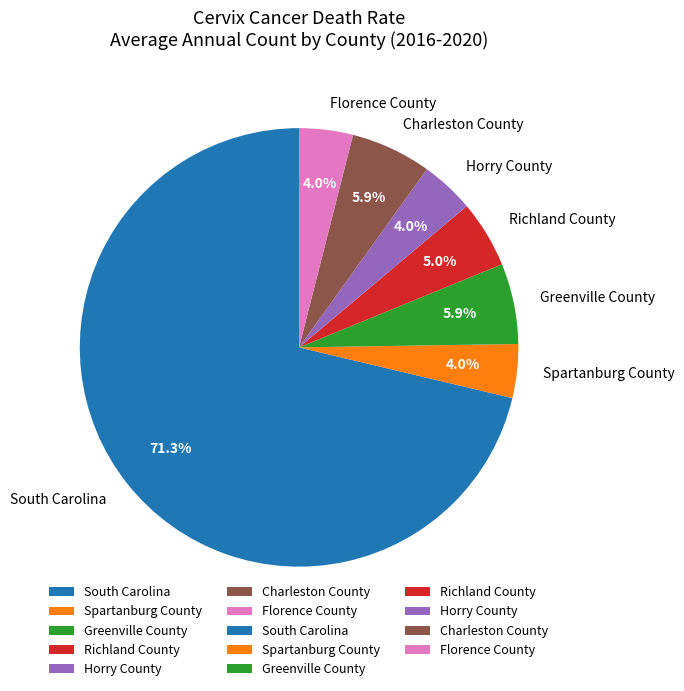

Between Charleston County and South Carolina, which is larger?

South Carolina